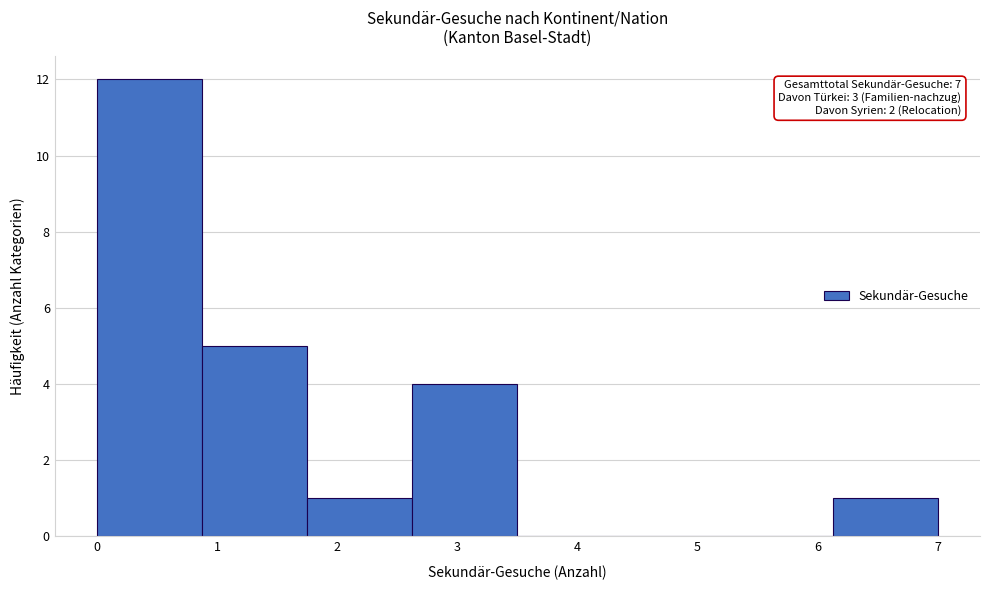

Which range on the x-axis has the tallest bar?

0.0 to 0.9